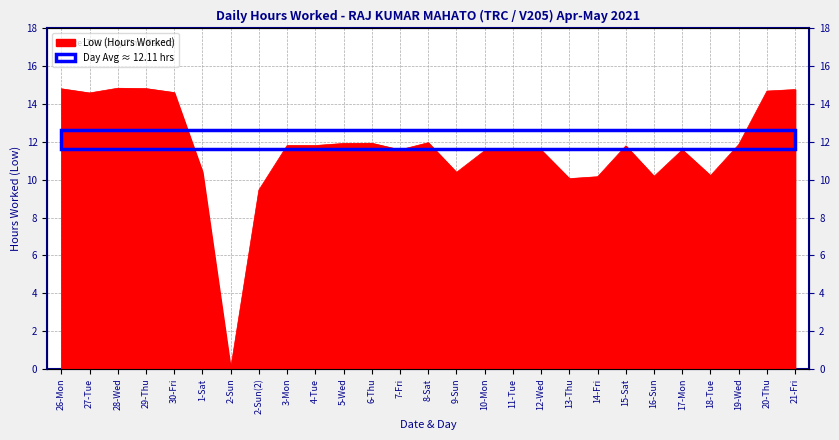

True or false: the data shows 17.6 at 16-Sun.

False